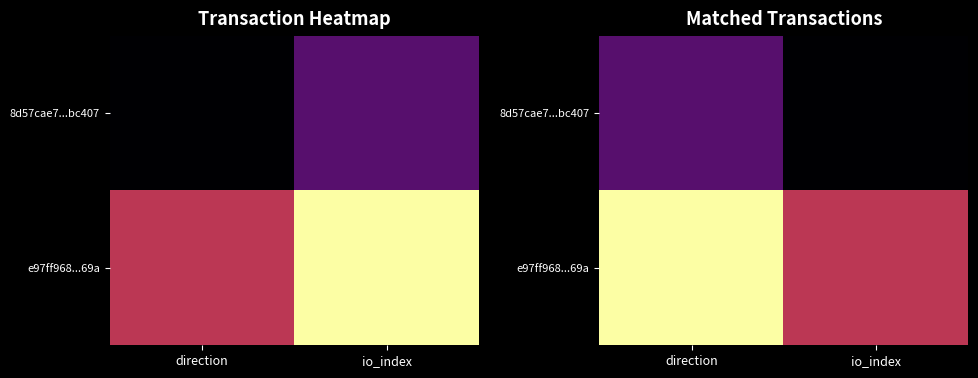

Which category has the lowest value in the e97ff968...69a series?

io_index